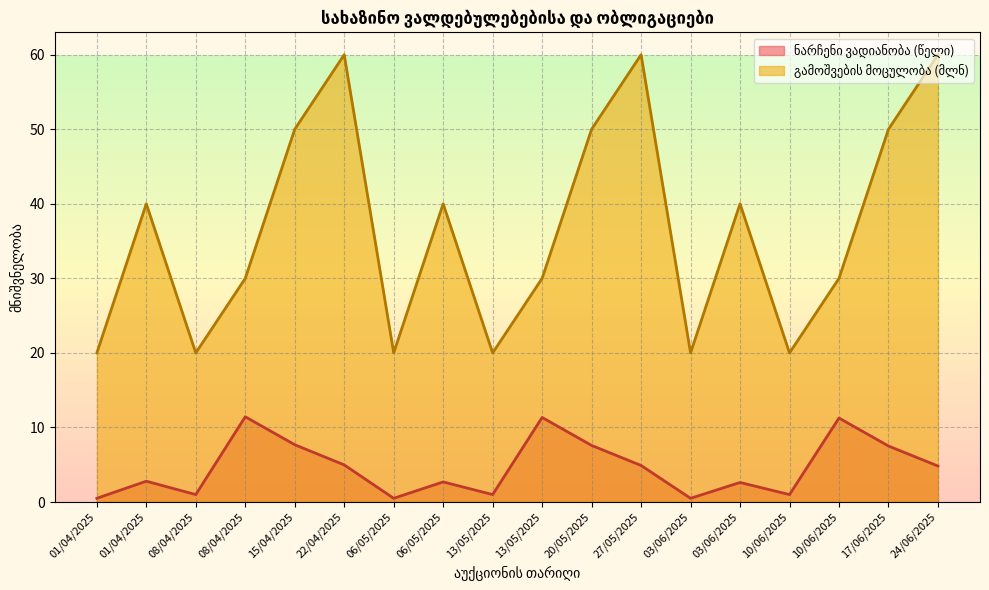

Reading right to left, extract all data points from this chart.

ნარჩენი ვადიანობა (წელი): 4.8	7.5	11.3	1.0	2.6	0.5	4.9	7.6	11.3	1.0	2.7	0.5	5.0	7.7	11.4	1.0	2.8	0.5
გამოშვების მოცულობა: 60.0	50.0	30.0	20.0	40.0	20.0	60.0	50.0	30.0	20.0	40.0	20.0	60.0	50.0	30.0	20.0	40.0	20.0